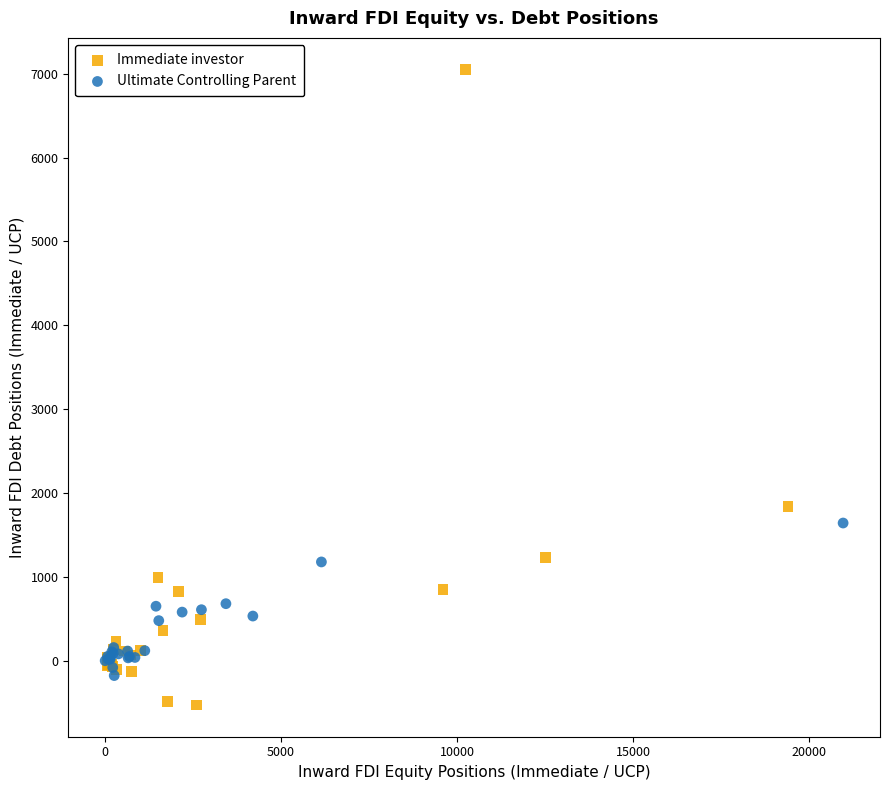

Which series contains the lowest Y value?

Immediate investor